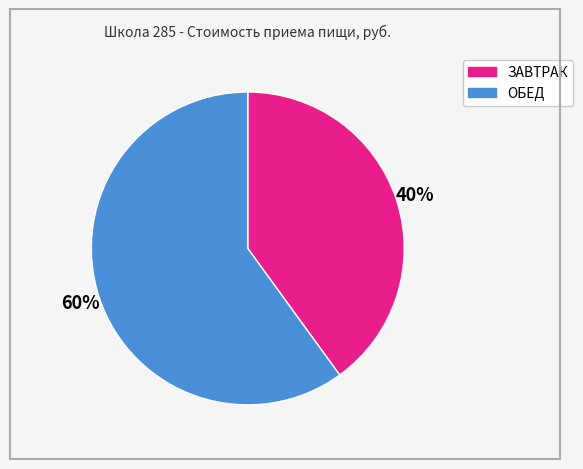

To the nearest percent, what is the average slice percentage?

50%